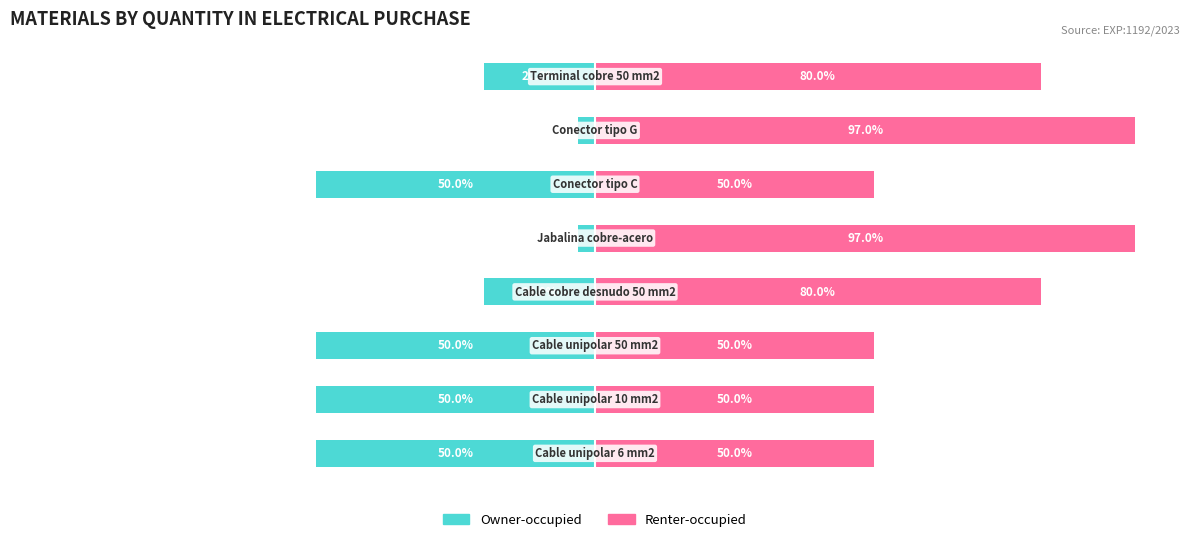

What is the approximate value of Owner-occupied at 0, to the nearest 5?

-50